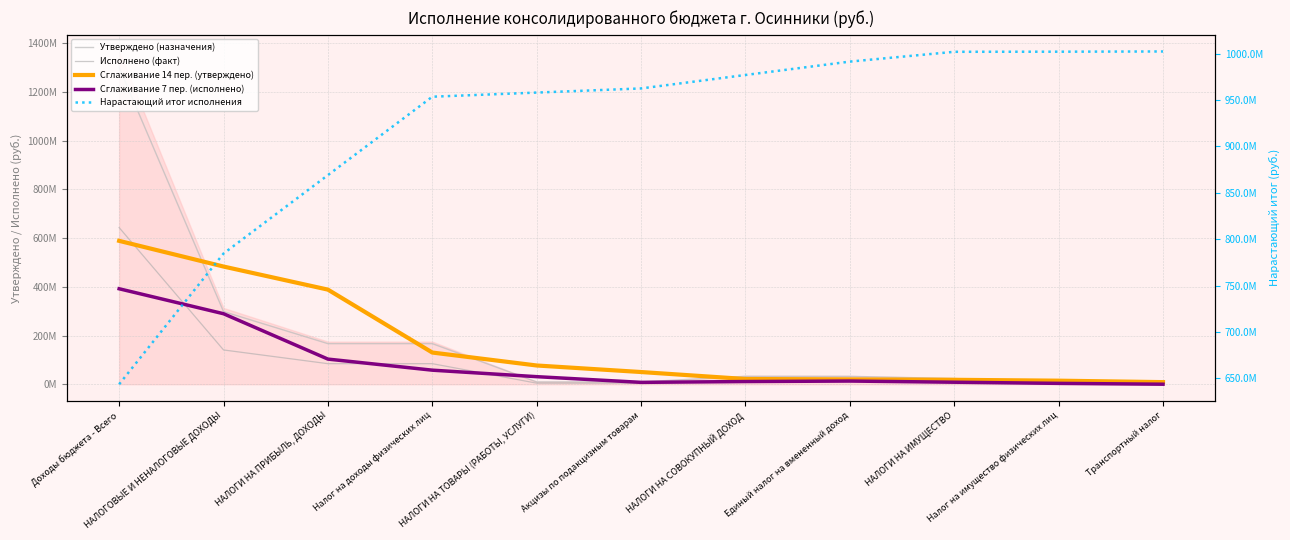

What is the difference between the Сглаживание 7 пер. (исполнено) values at Транспортный налог and Акцизы по подакцизным товарам?

7630410.6